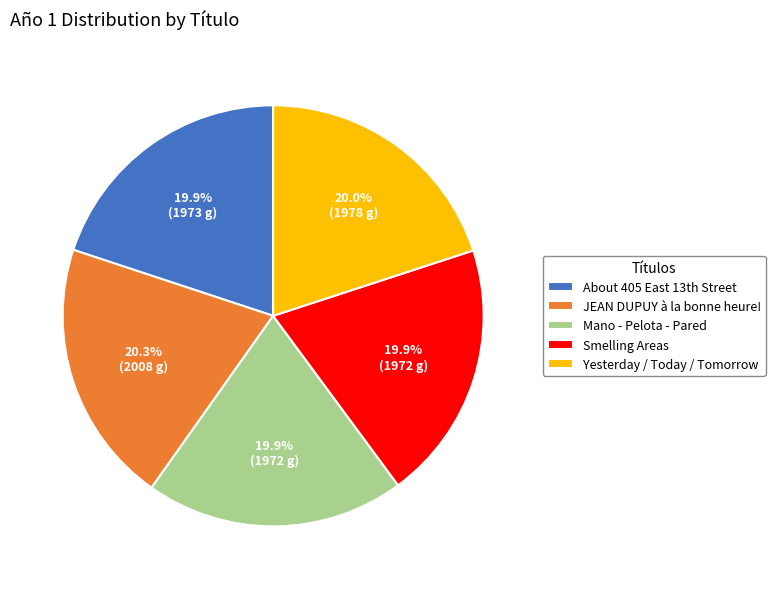

Does Smelling Areas account for over 50% of the chart?

No